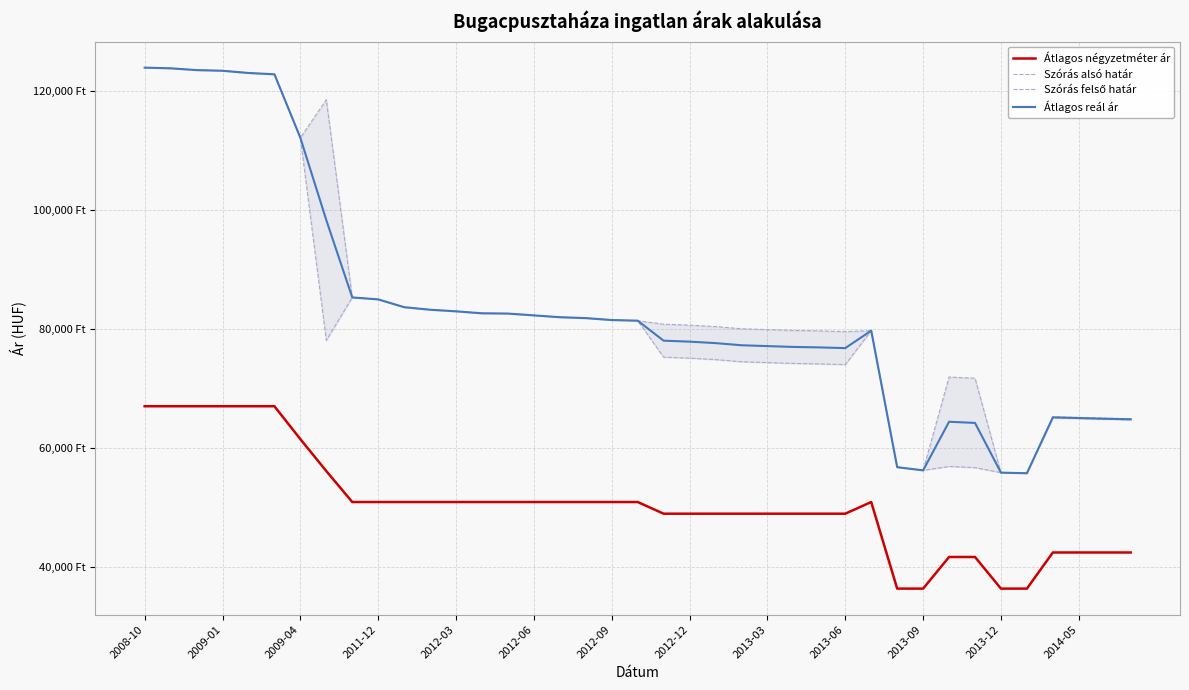

Which series has the widest spread of values?

Szórás alsó határ